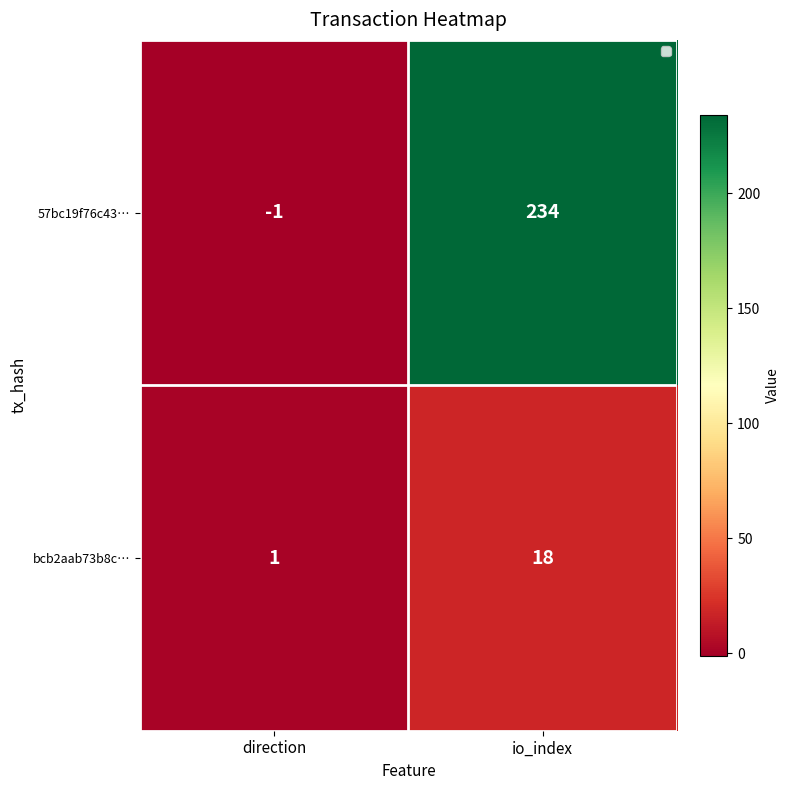

Is it true that 57bc19f76c43… equals 234 at io_index?

True